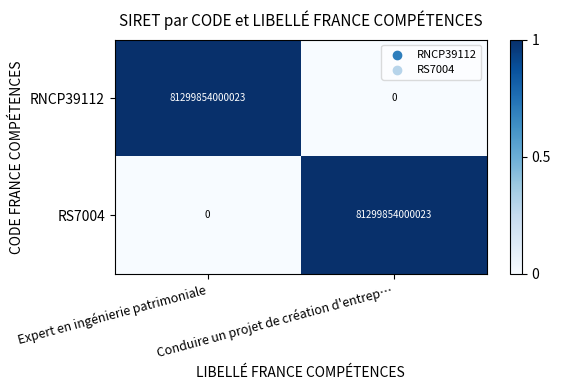

At which label is RS7004 closest to 40649927000011?

Expert en ingénierie patrimoniale